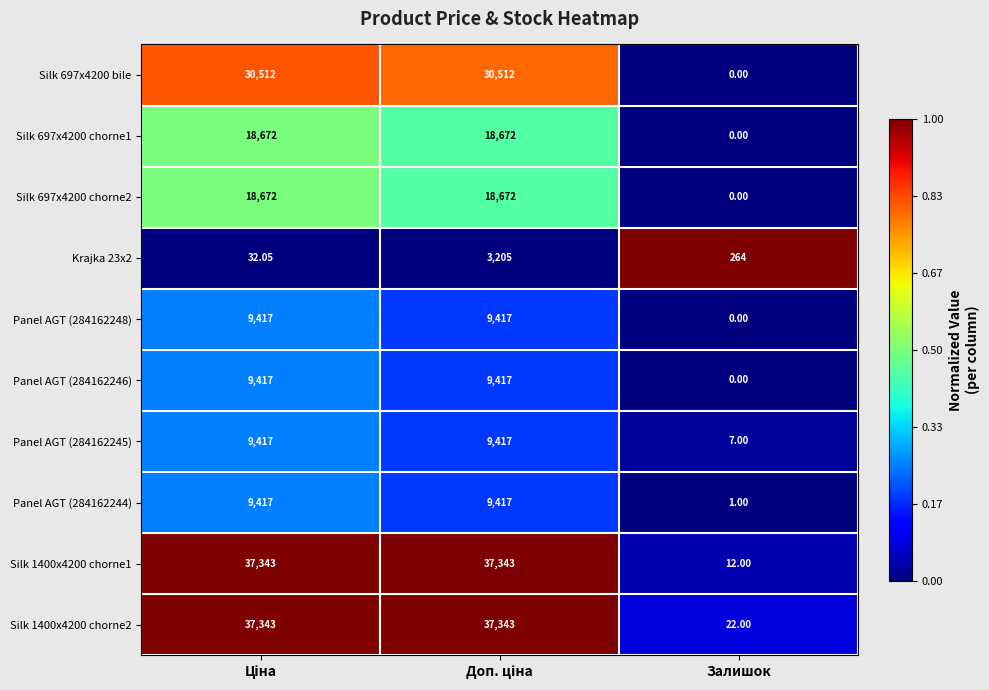

Which label corresponds to the smallest value in the chart?

Залишок